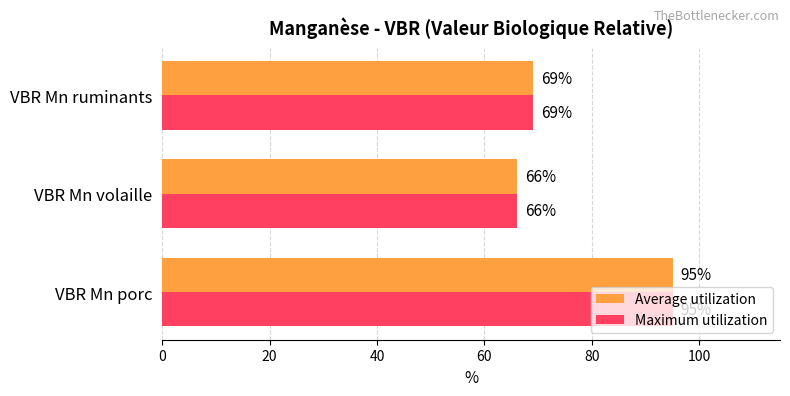

What are all the series names shown in the legend?

Average utilization, Maximum utilization